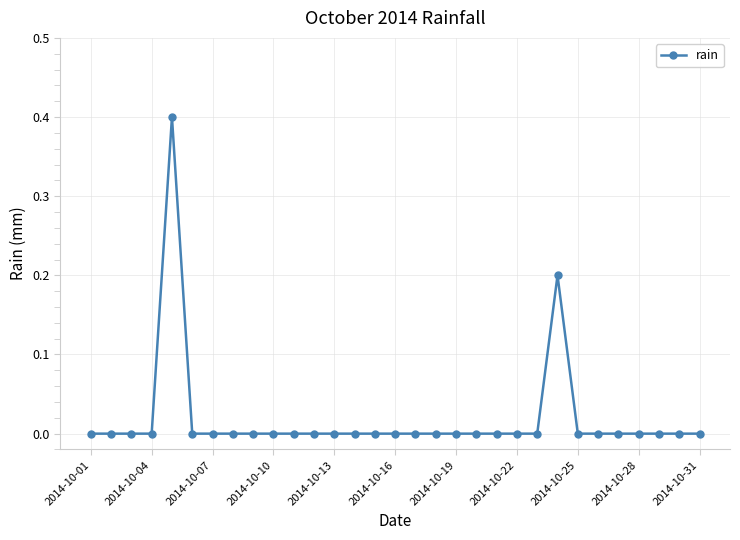

True or false: there are more than 1 points higher than both neighbors.

True